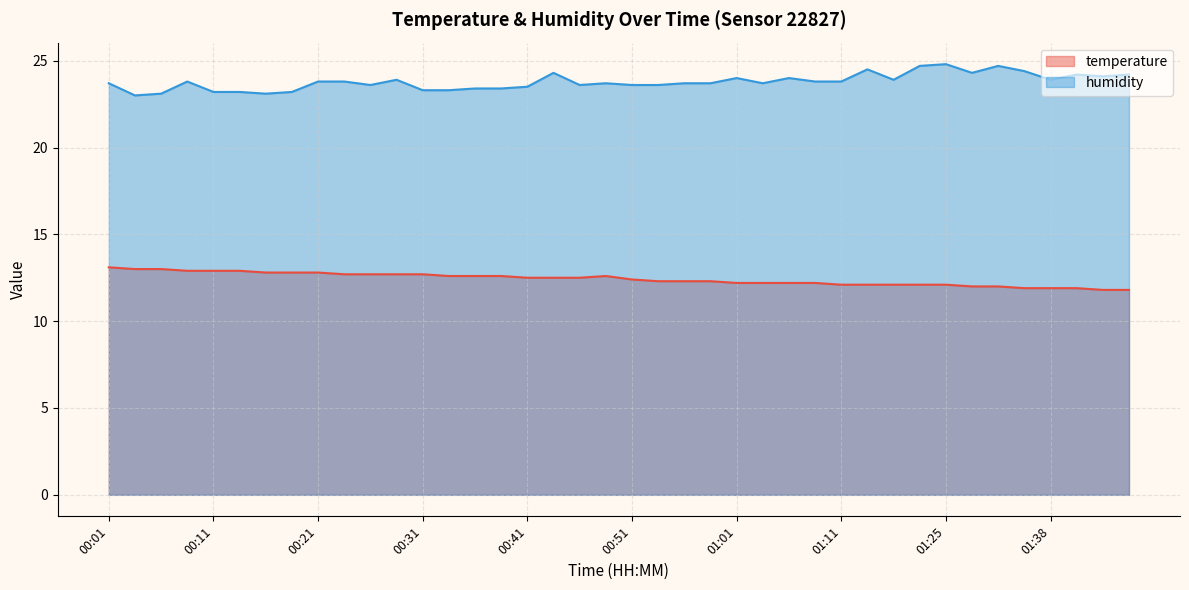

What is the sum of the temperature values at 00:56 and 00:26?

25.0